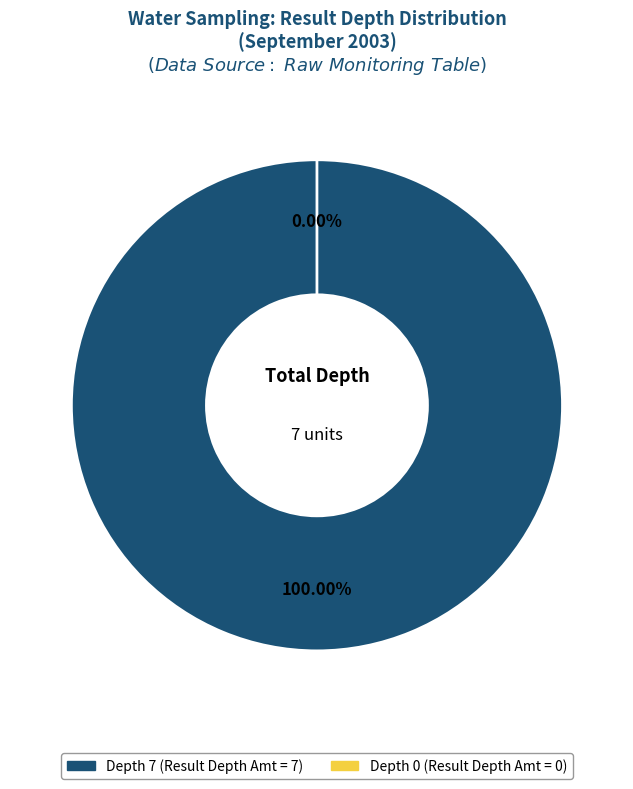

Which slice is the smallest?

Depth 0